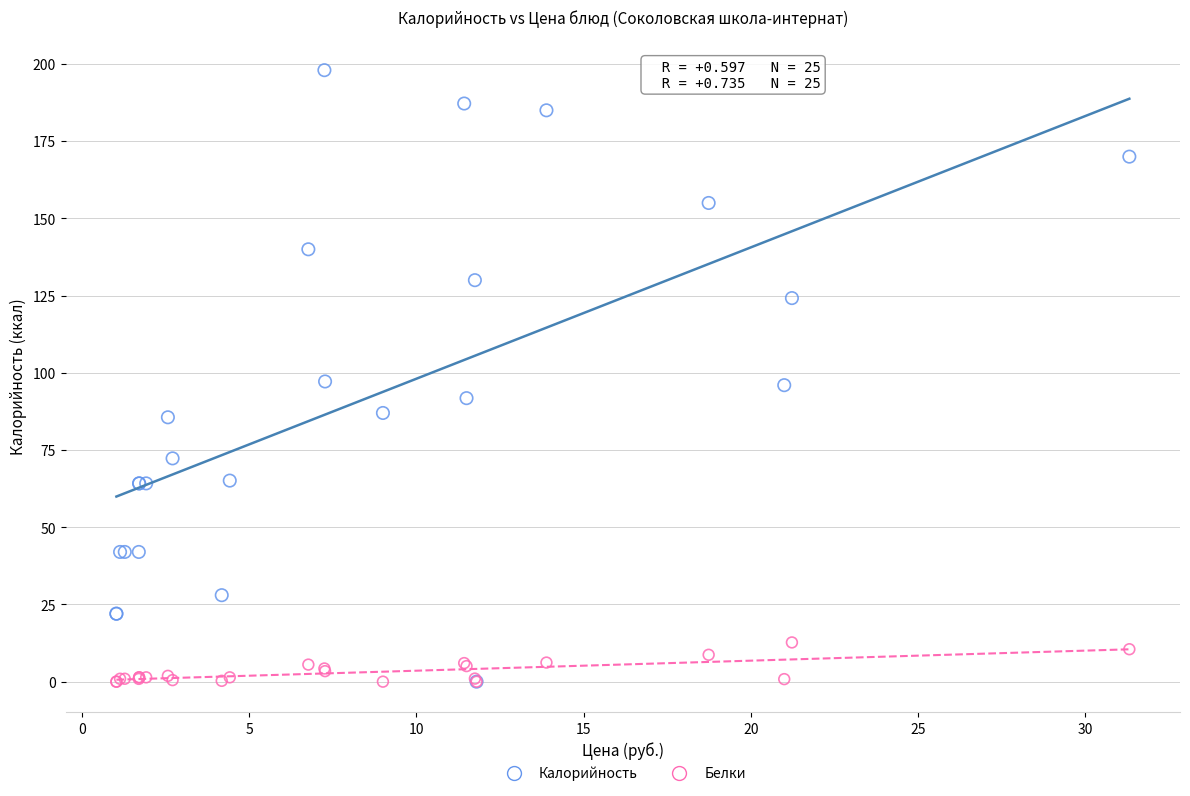

What are all the series names shown in the legend?

Калорийность, Белки